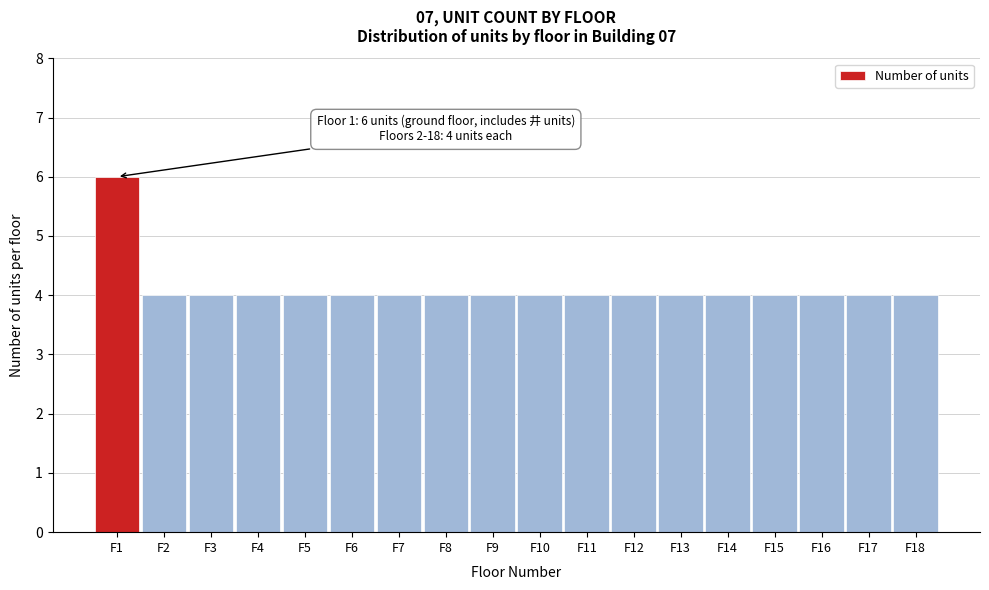

Reading right to left, what are all the values shown in this chart?

4	4	4	4	4	4	4	4	4	4	4	4	4	4	4	4	4	6